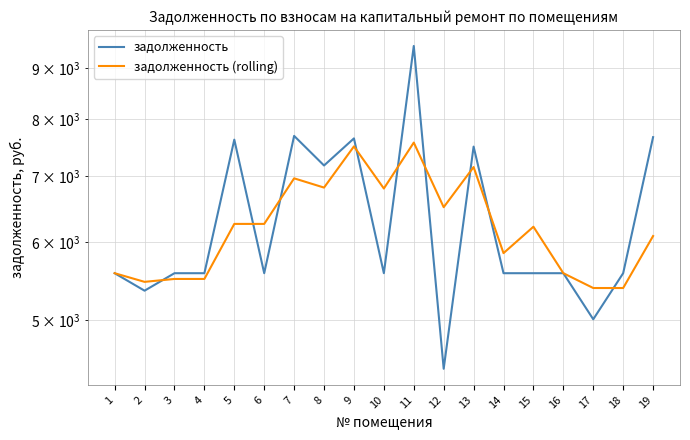

Is it true that задолженность (rolling) equals 5390.3 at 17?

True